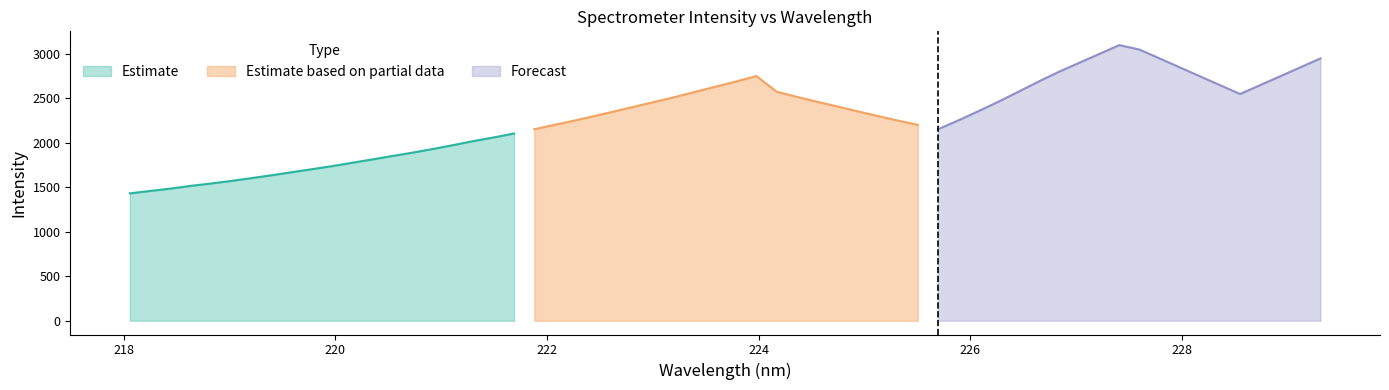

What is the lowest value of the Forecast series?

2153.8